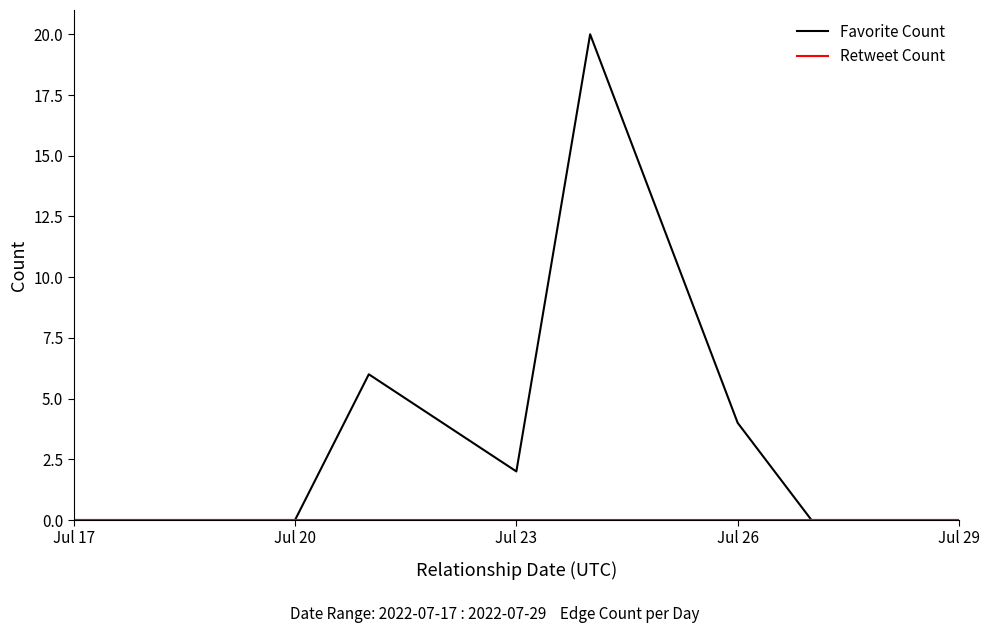

Count the number of data series in this chart.

2